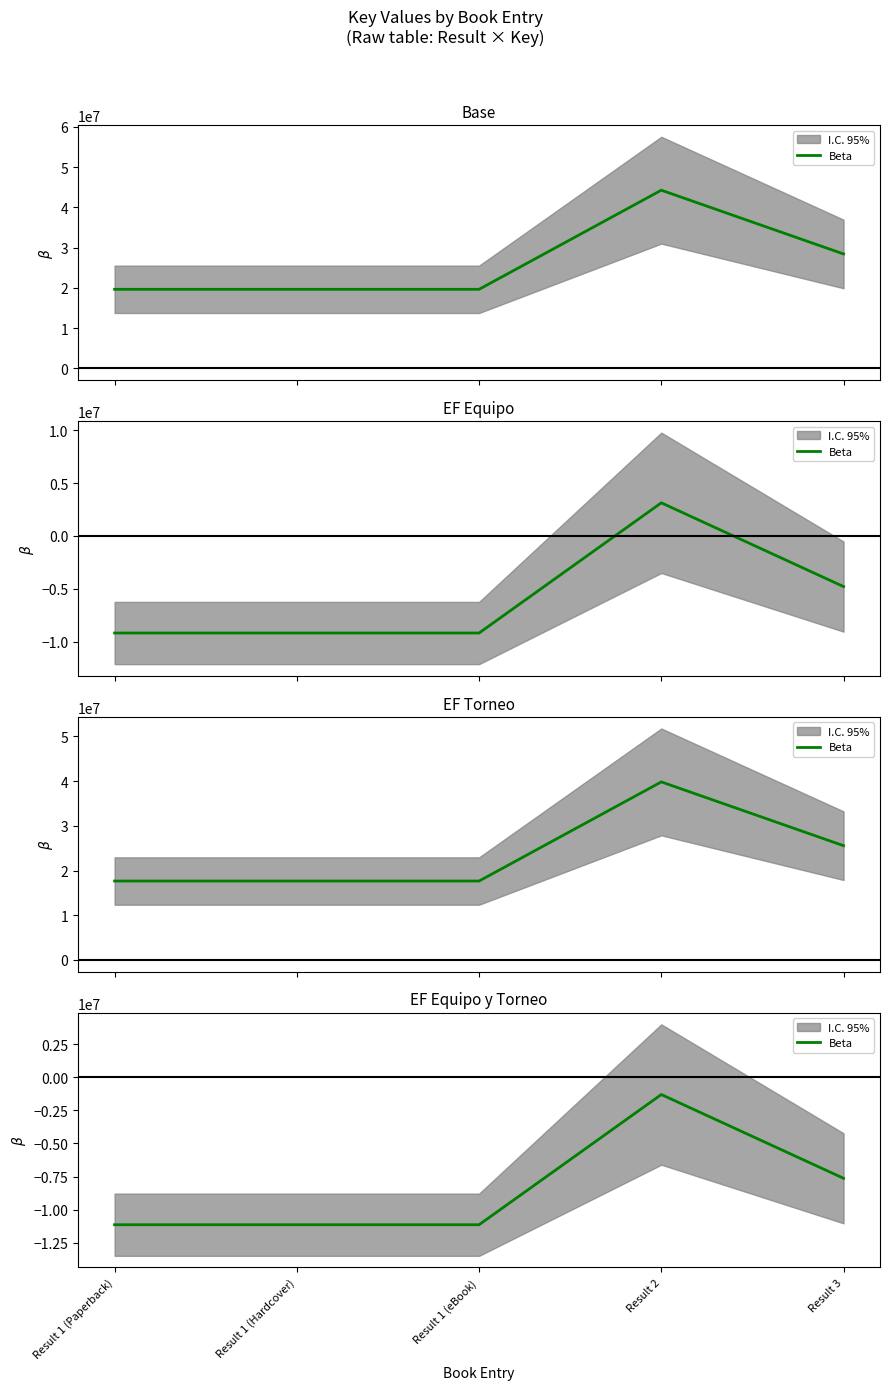

Where is the first local maximum?

Result 2